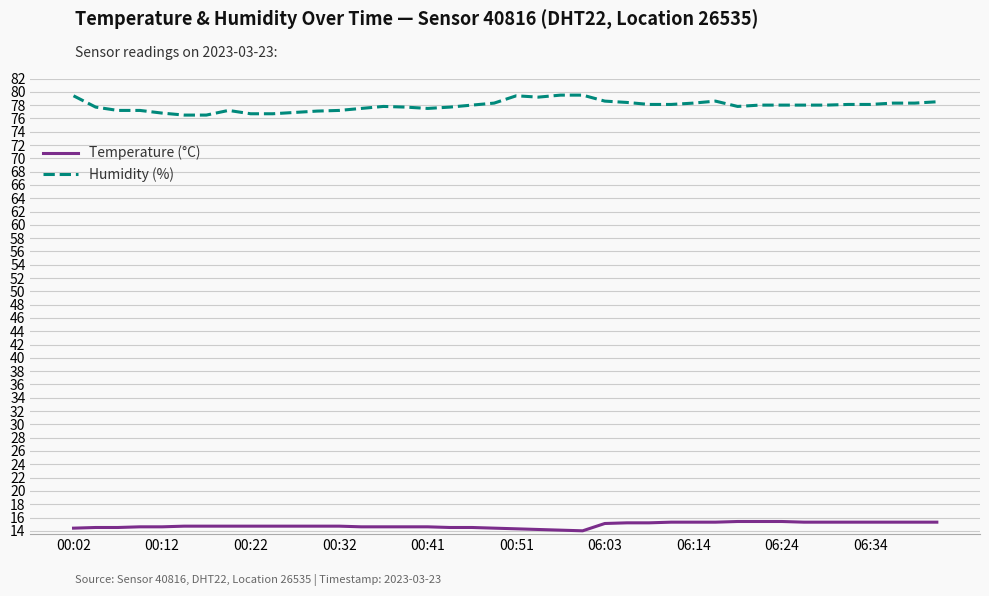

Does the chart display data point markers on the line(s)?

No